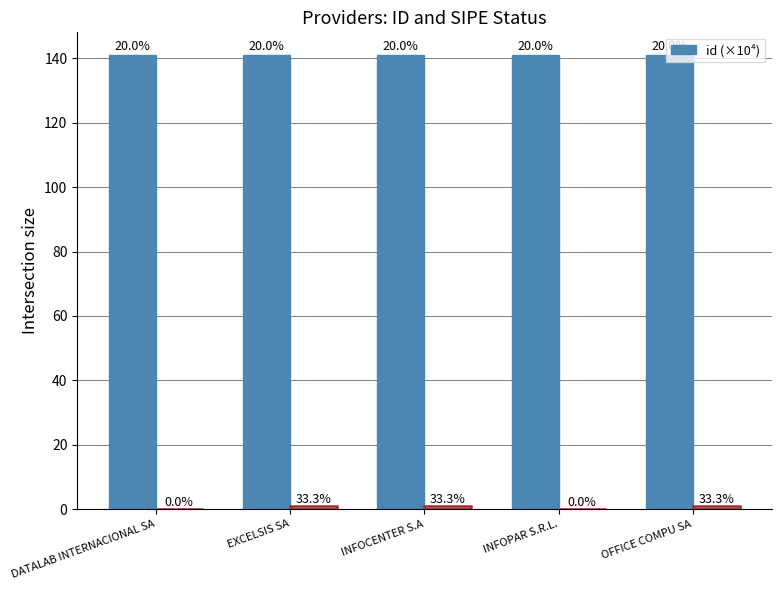

Read the value at OFFICE COMPU SA.

141.0